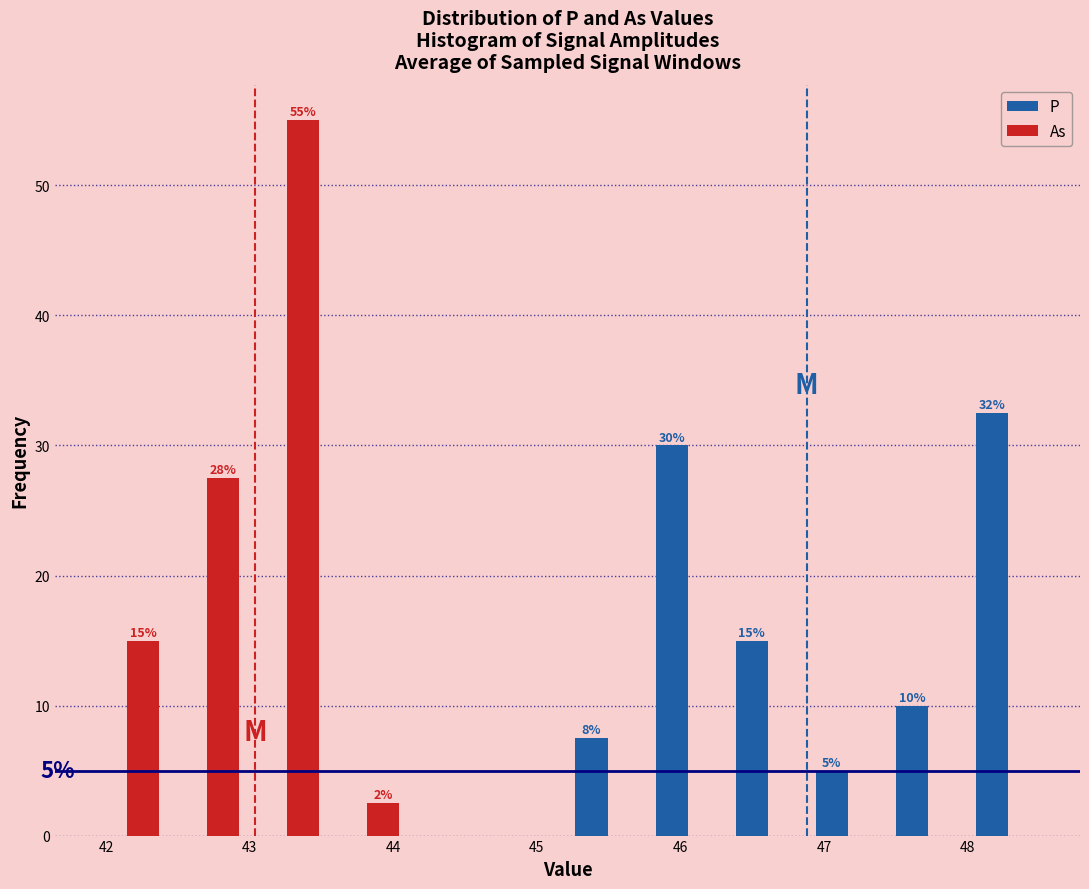

In the P series, which range on the x-axis has the tallest bar?

48.0 to 48.6